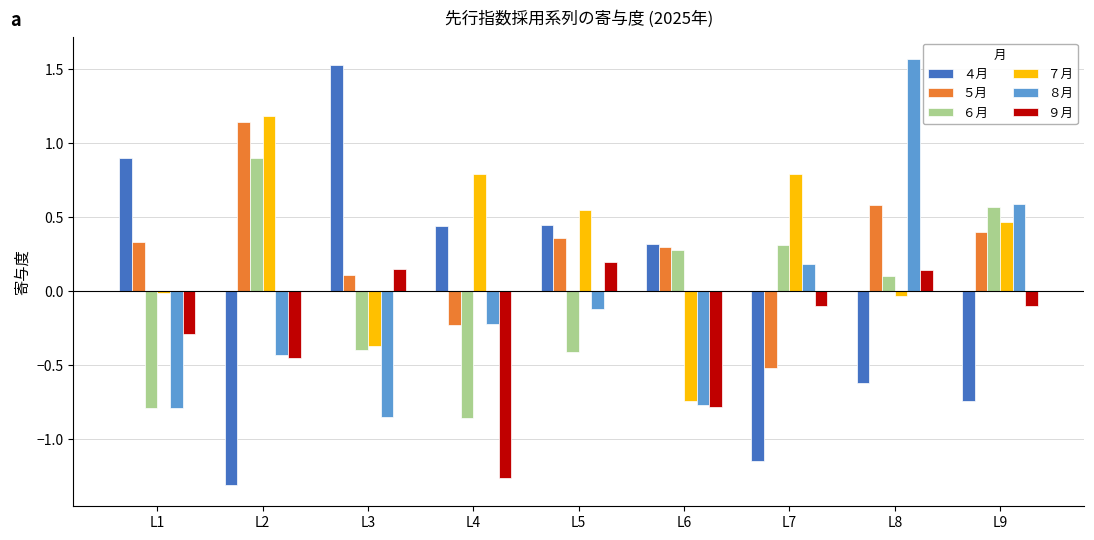

List the series in order of their peak value, lowest first.

９月, ６月, ５月, ７月, ４月, ８月